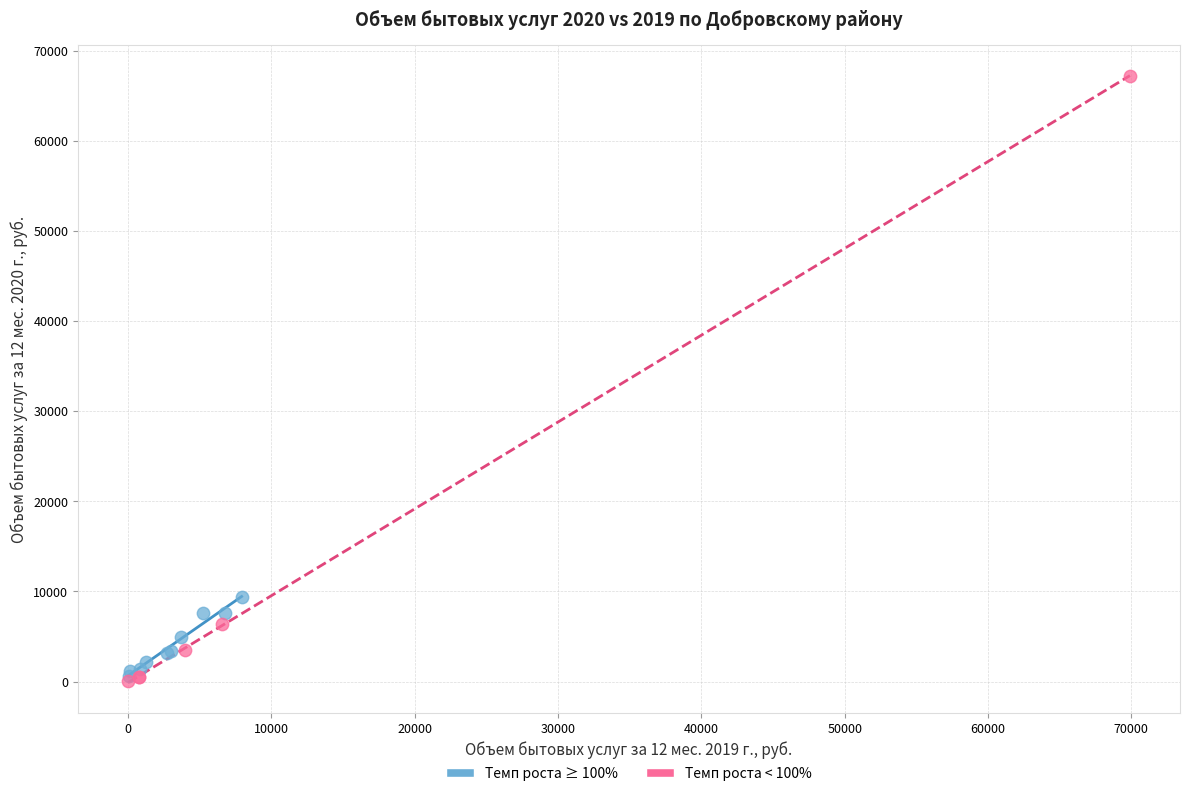

Which series reaches the maximum Y coordinate?

Темп роста < 100%